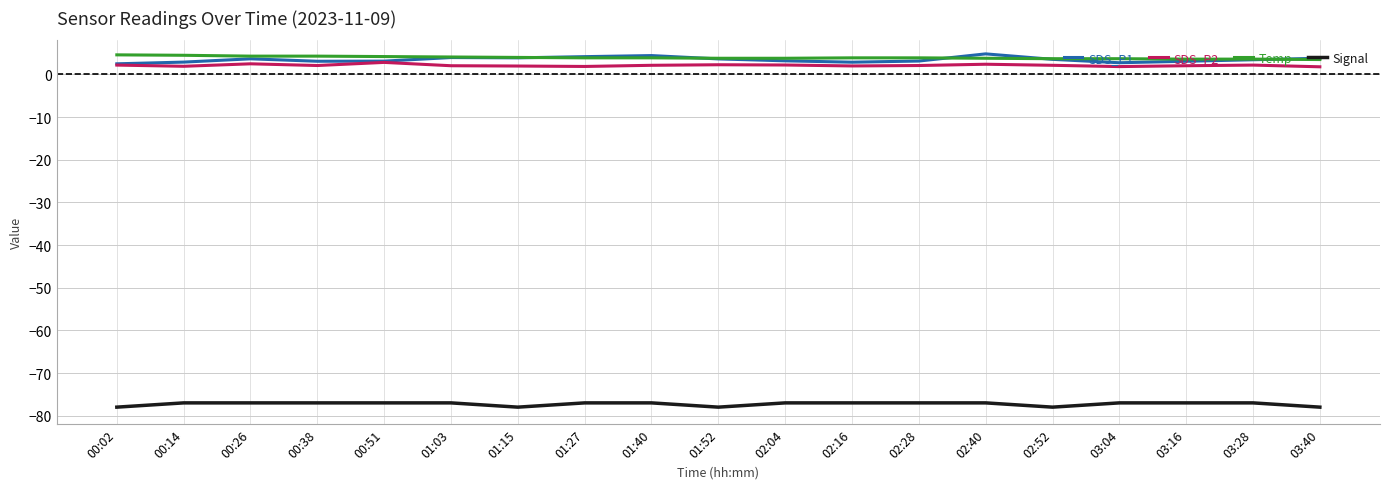

What position from the right is 02:28?

7